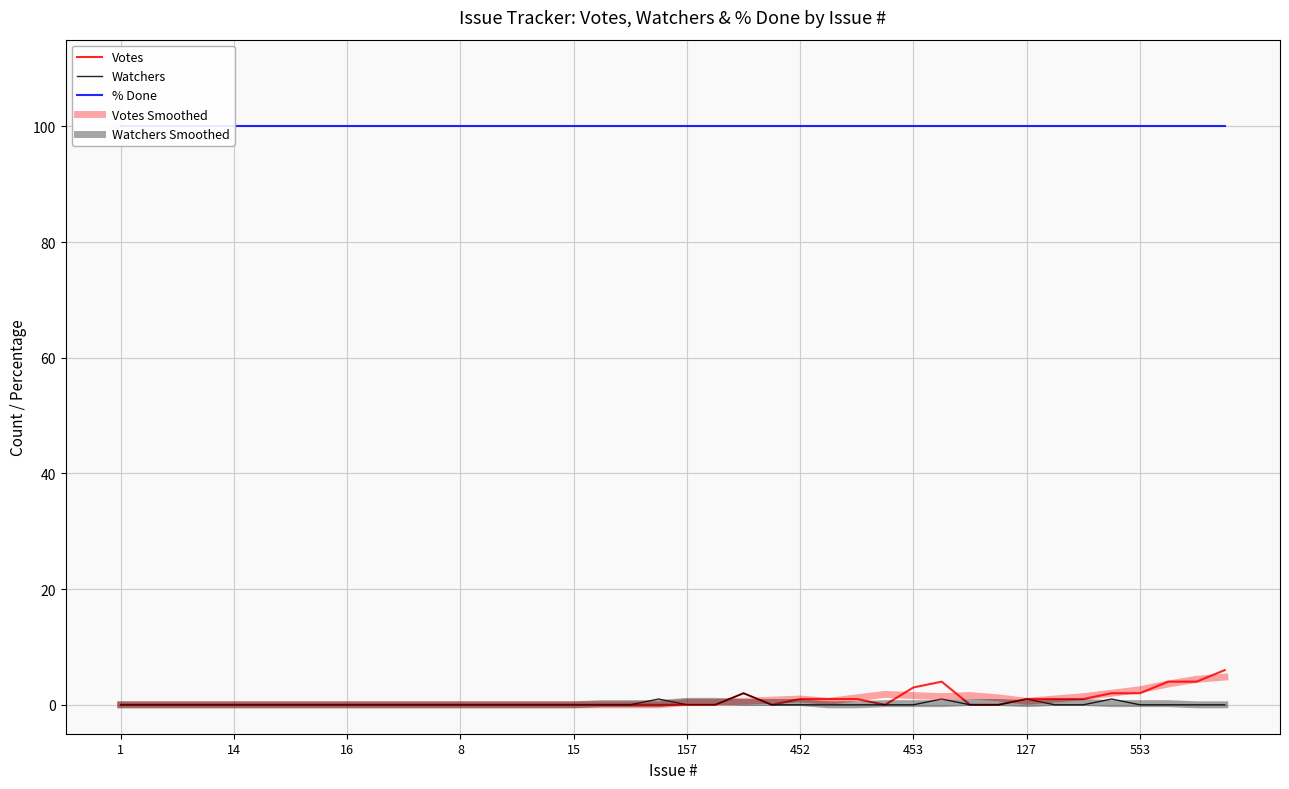

Which category has the lowest value in the Watchers Smoothed series?

1